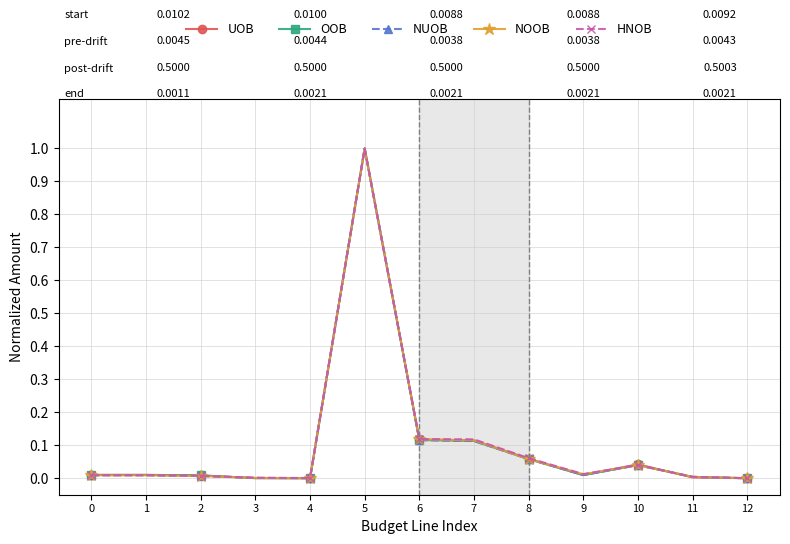

True or false: NUOB has more than 1 points higher than both neighbors.

True